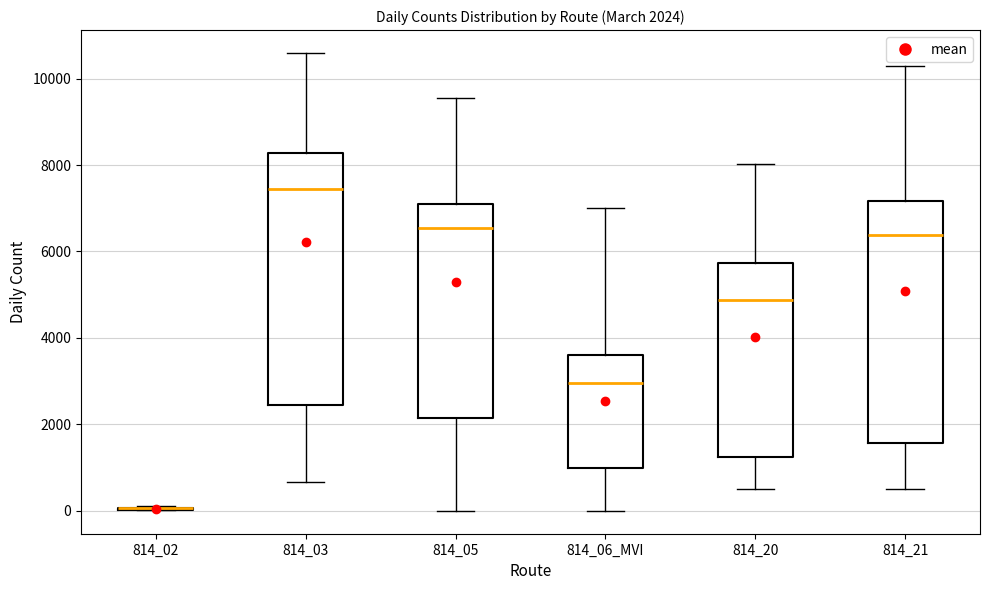

Comparing the boxes themselves (not the whiskers), which one is the tallest?

814_03